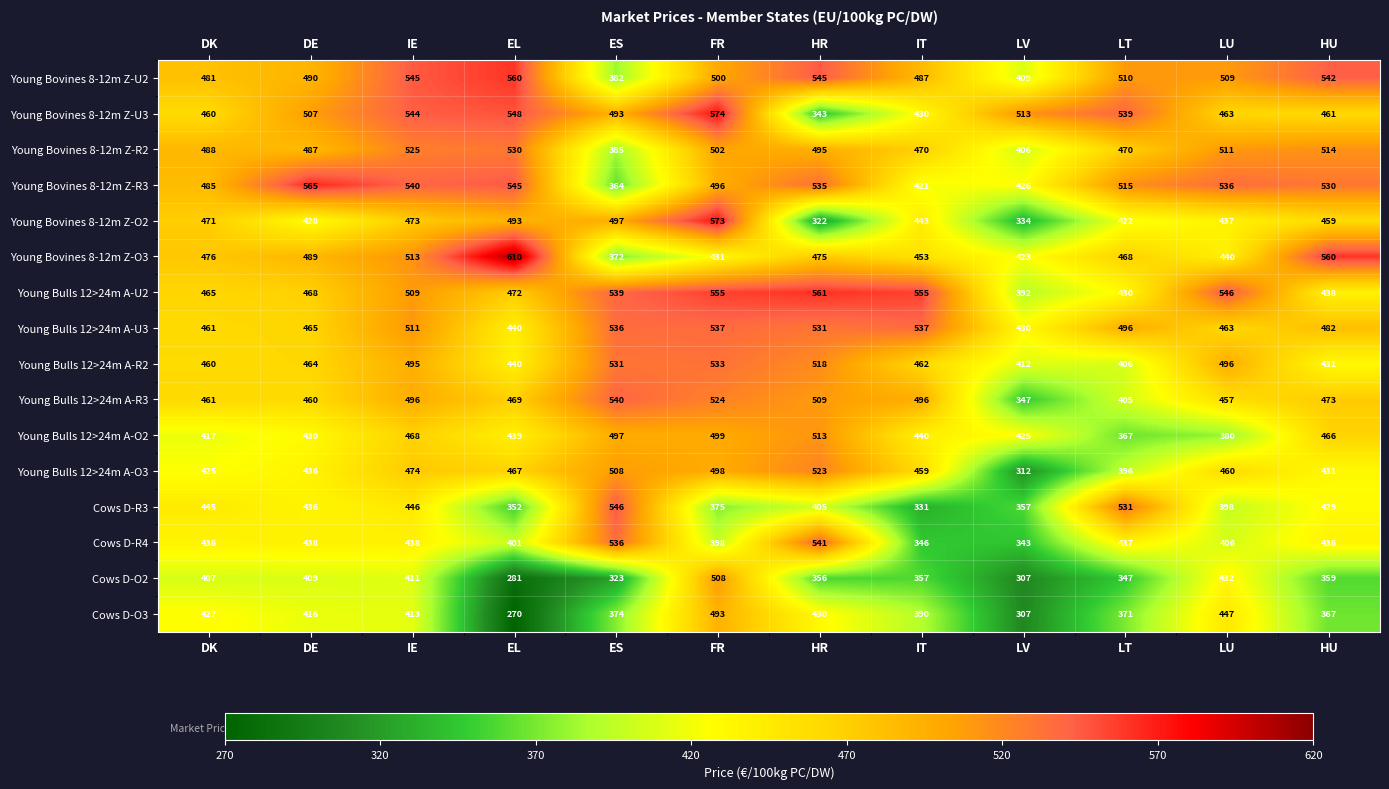

What is the difference between the Young Bulls 12>24m A-R2 values at DK and EL?

20